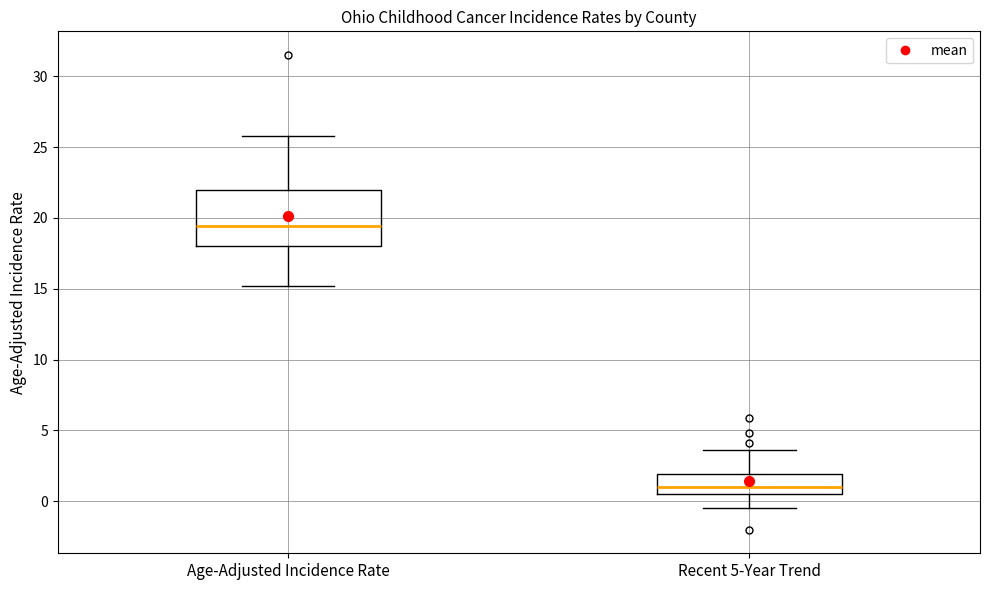

Where does the median line of the box for Recent 5-Year Trend sit on the y-axis? The values are not printed on the chart, so give them approximately, as read against the axis.

1.0